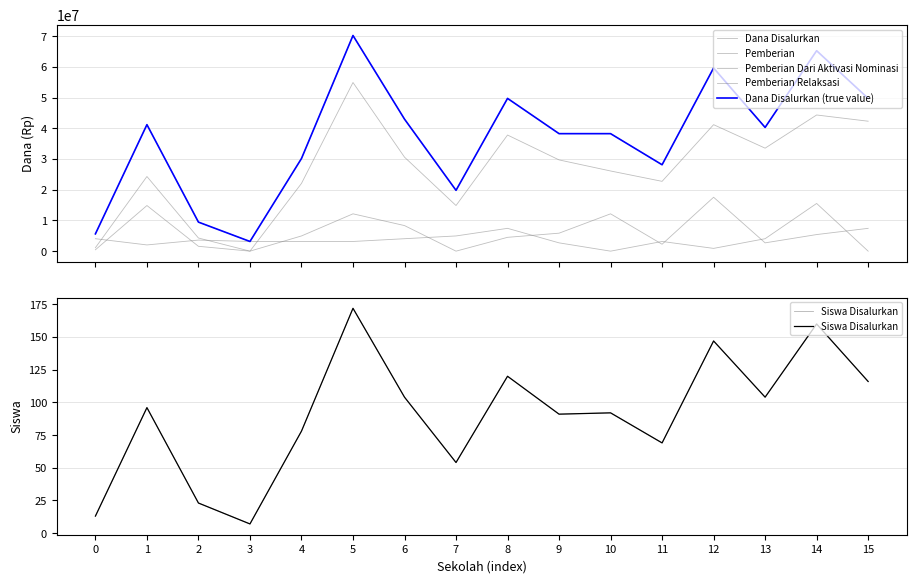

What value does the Dana Disalurkan series have at 11, to the nearest 100?

28125000